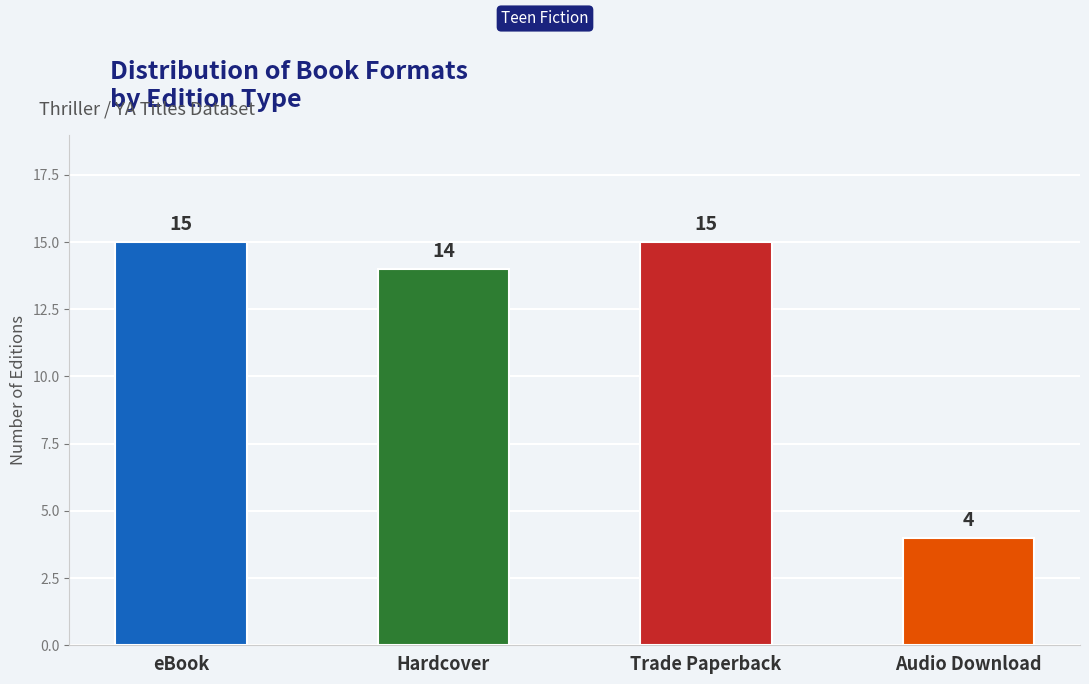

Count the number of categories in the chart.

4